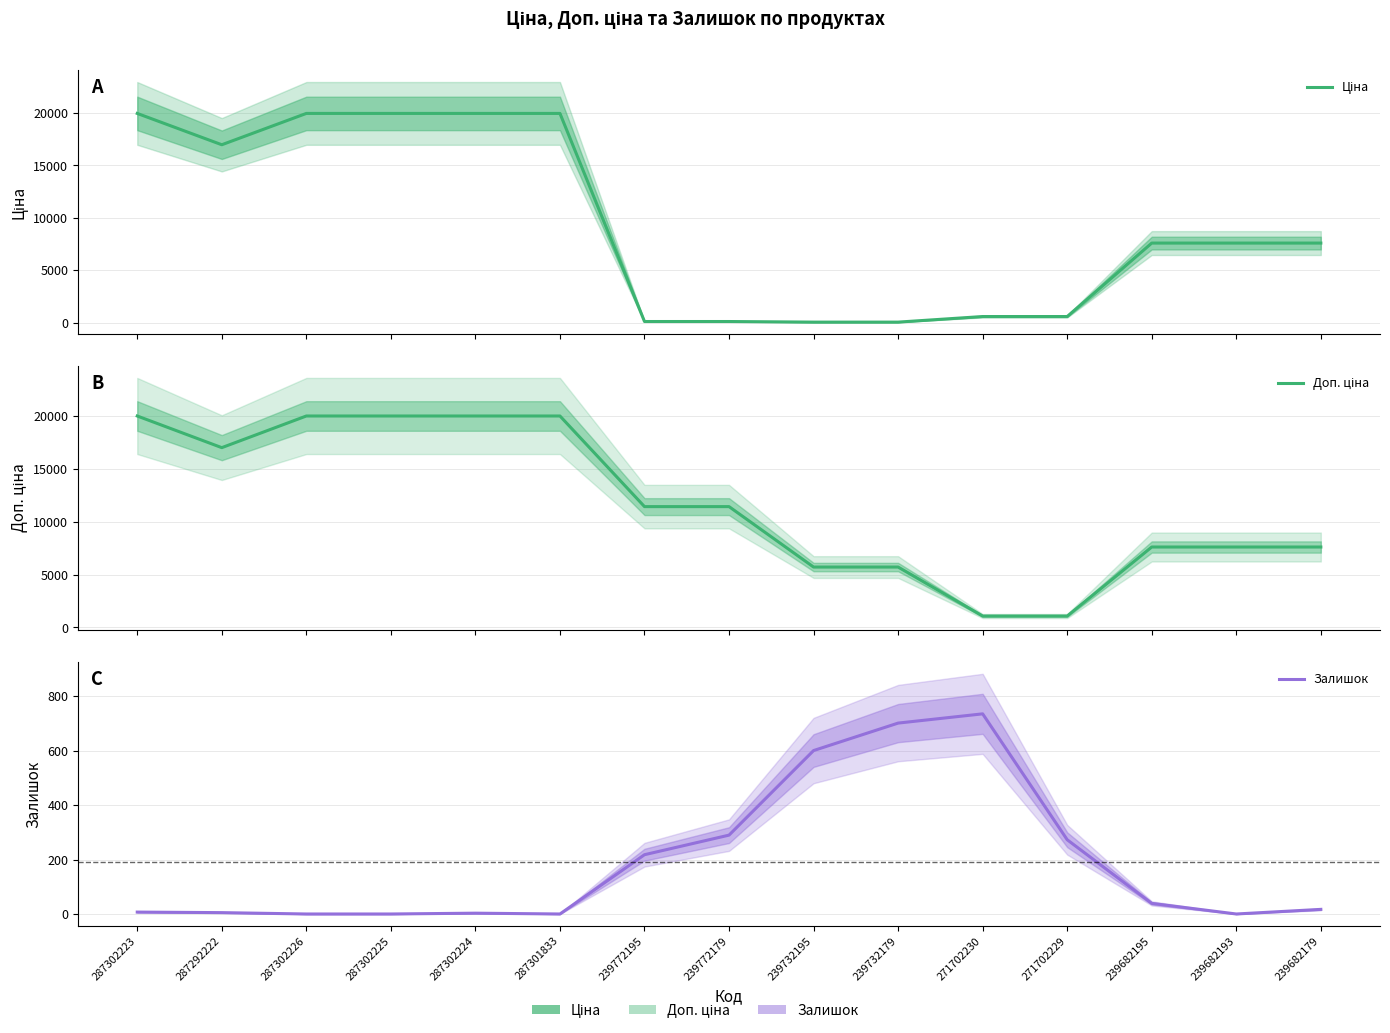

How many values in the Залишок series exceed 17?

7